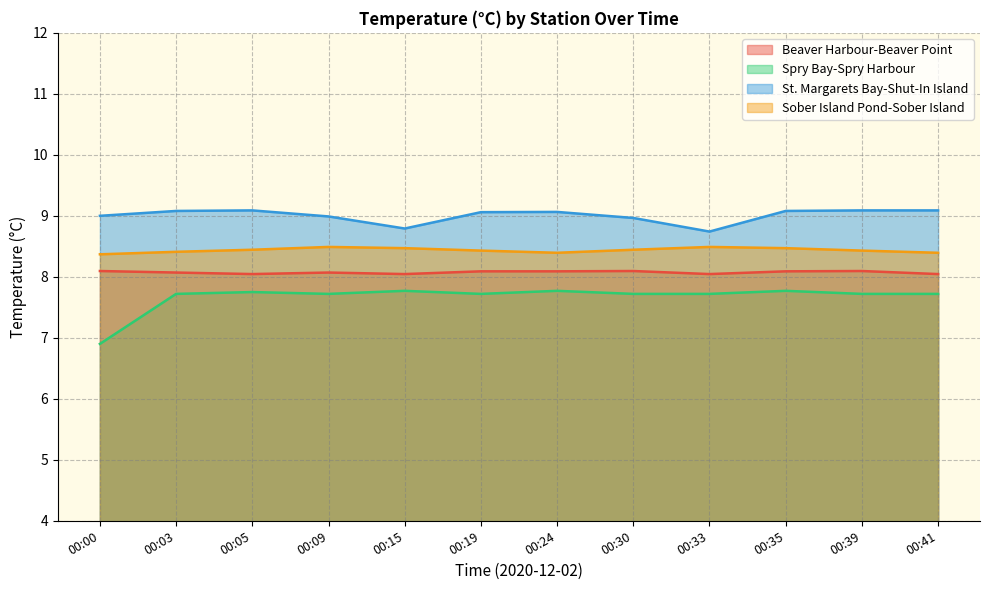

Between 00:24 and 00:33, which series saw the biggest shift?

St. Margarets Bay-Shut-In Island